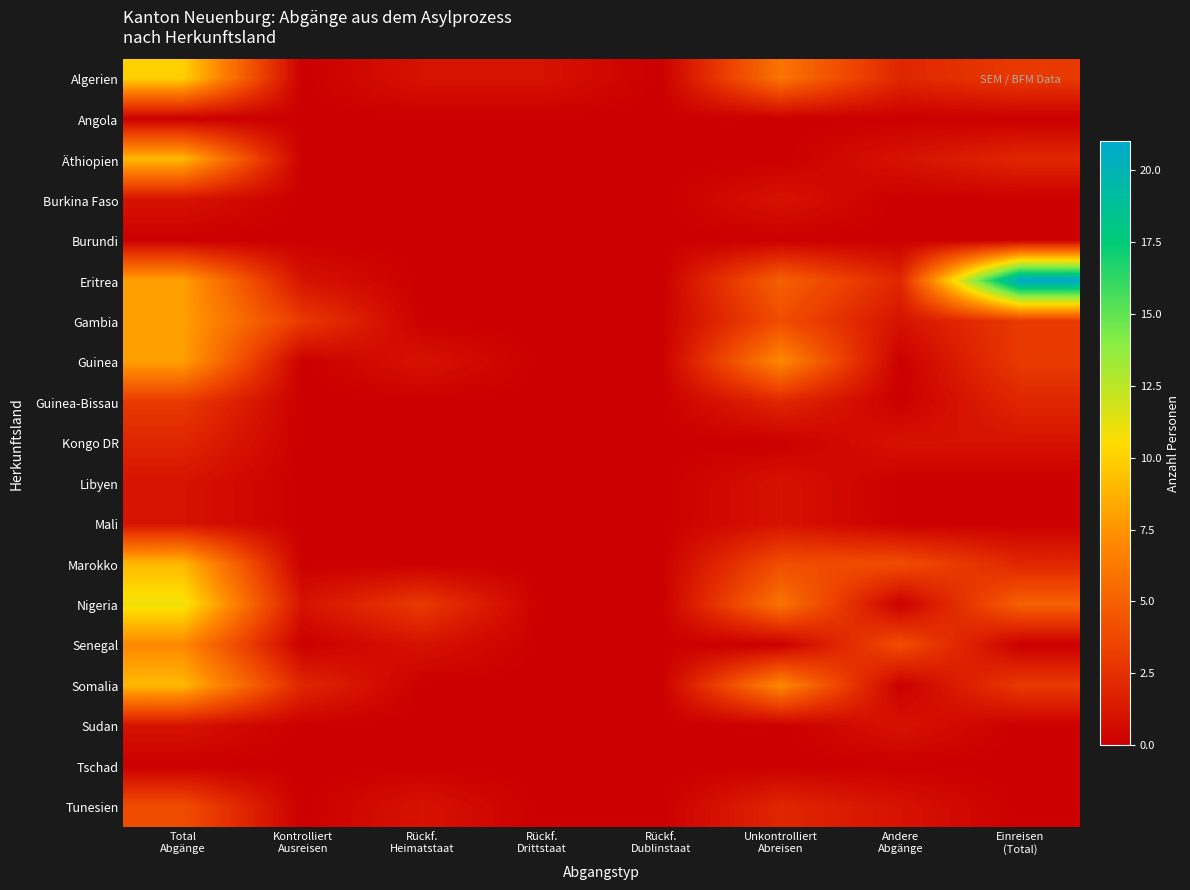

How many categories are shown in the chart?

8